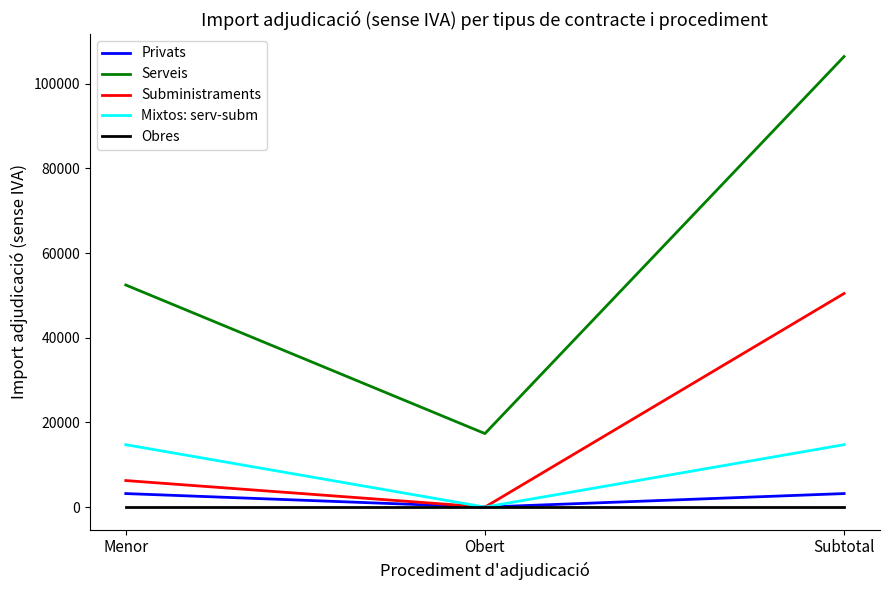

What is the total value across all series at Menor?

76671.7